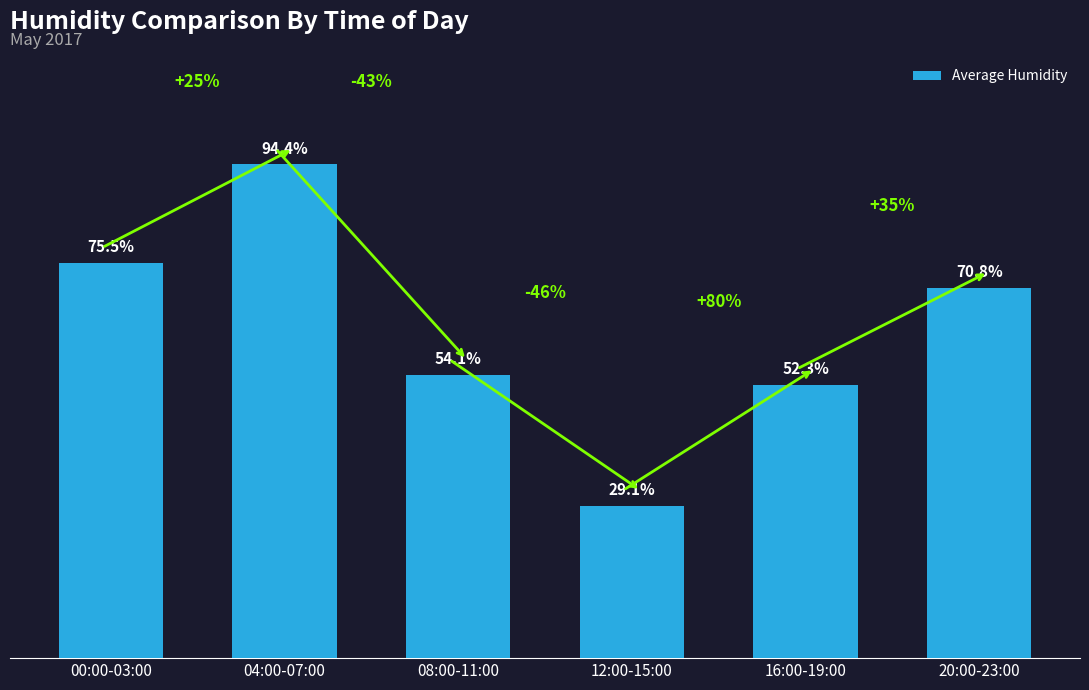

Which has a higher value, 00:00-03:00 or 08:00-11:00?

00:00-03:00